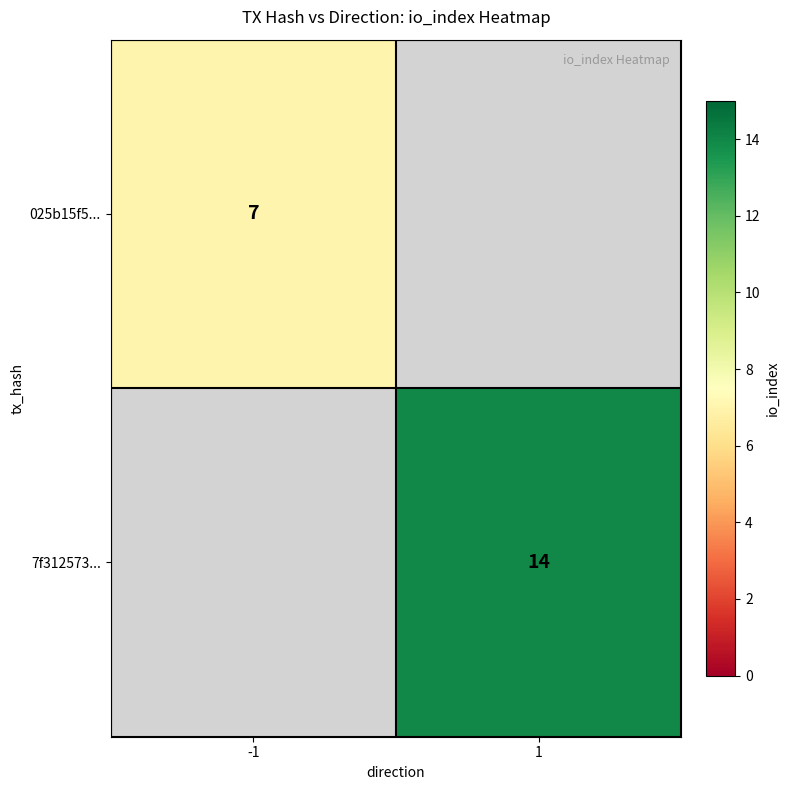

At how many categories does at least one series exceed 11?

1